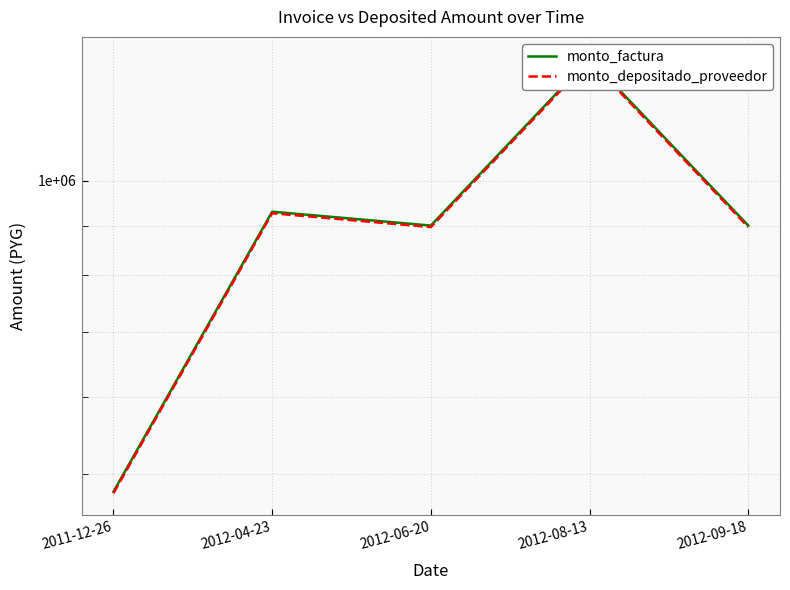

At which label does monto_depositado_proveedor first exceed 896727?

2012-04-23